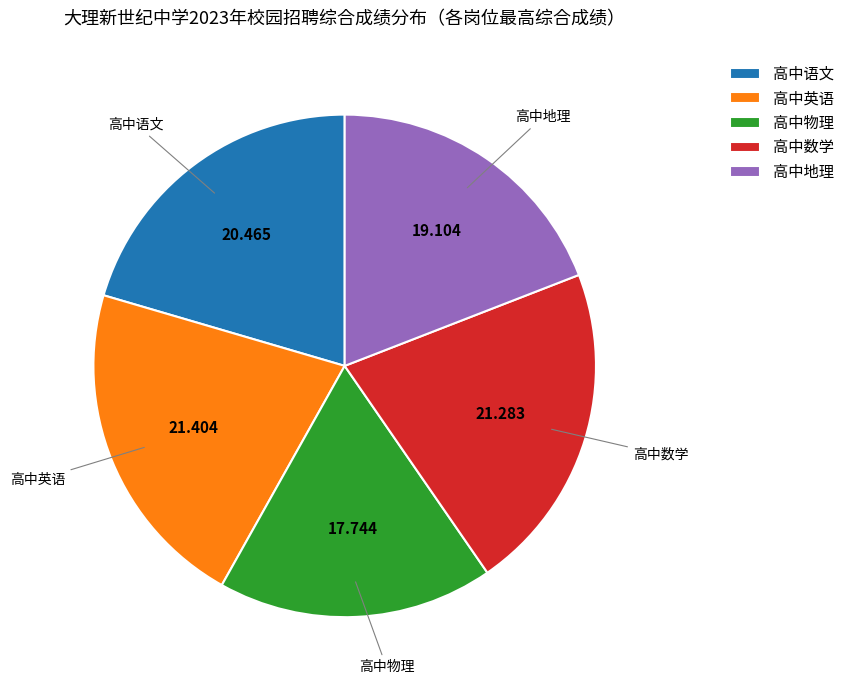

Is the sum of 高中地理 and 高中语文 greater than half?

No